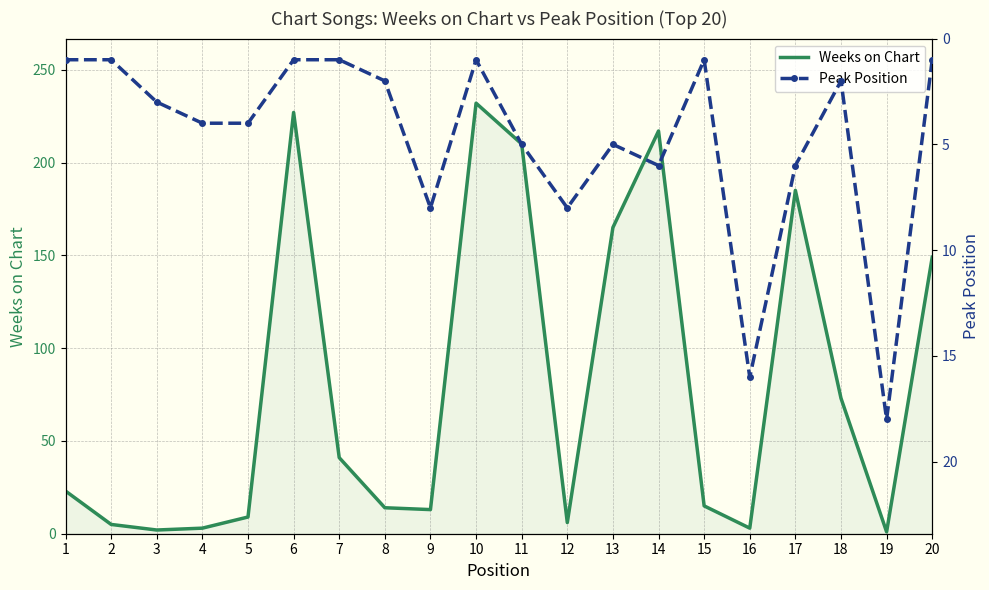

Rank the series by their maximum value, from highest to lowest.

Weeks on Chart, Peak Position